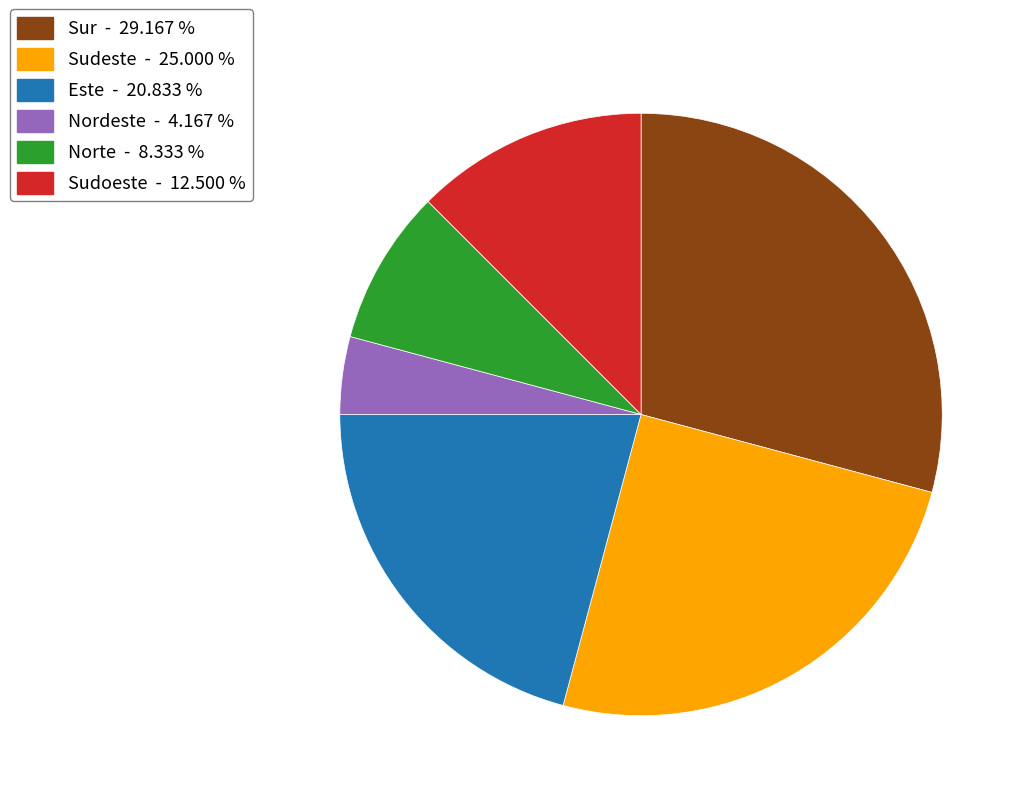

How many segments does this pie chart have?

6